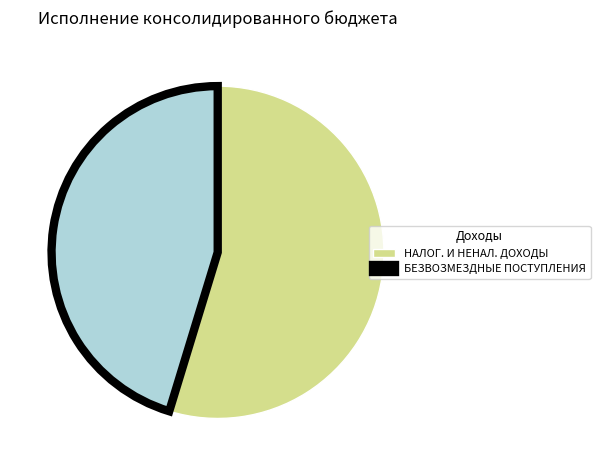

The НАЛОГ. И НЕНАЛ. ДОХОДЫ slice represents 55% of the pie. True or false?

True